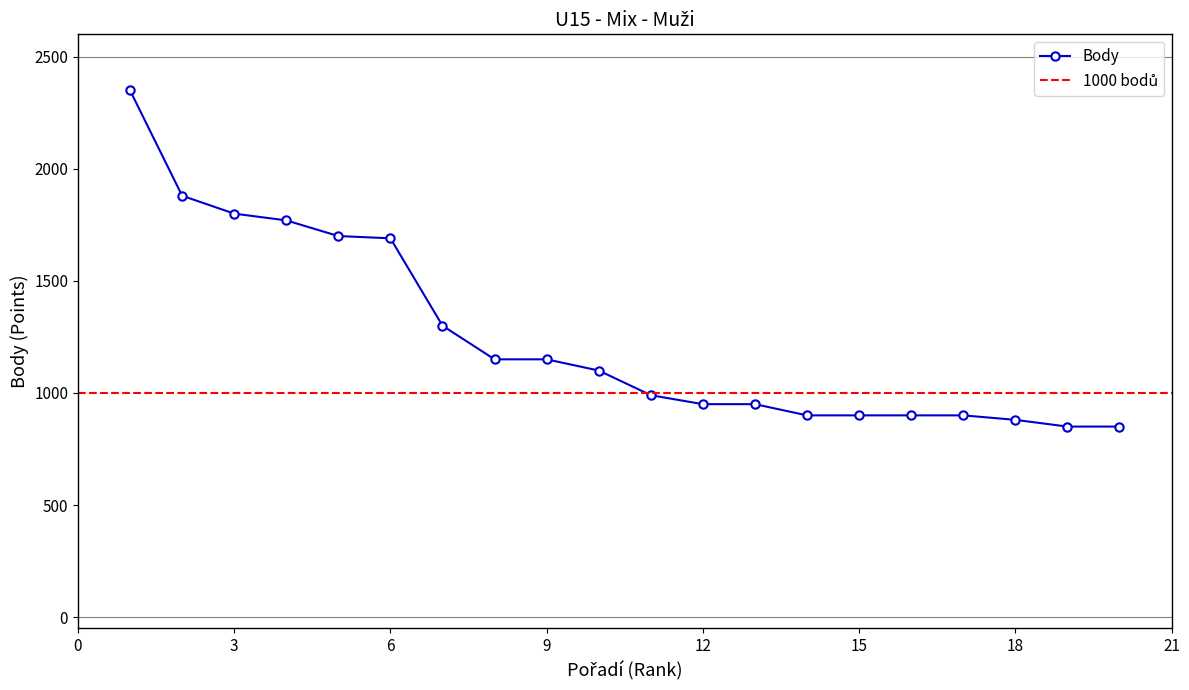

What is the value of the 15th point from the left?

900